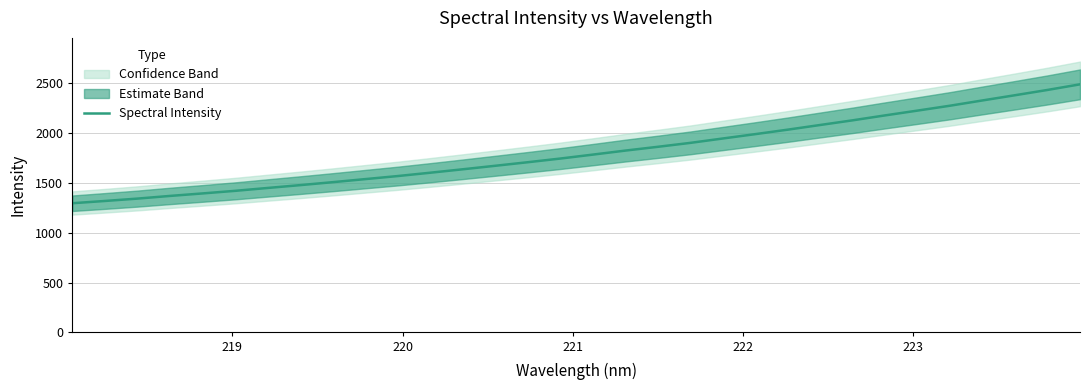

What is the highest value of the Spectral Intensity series?

2486.2